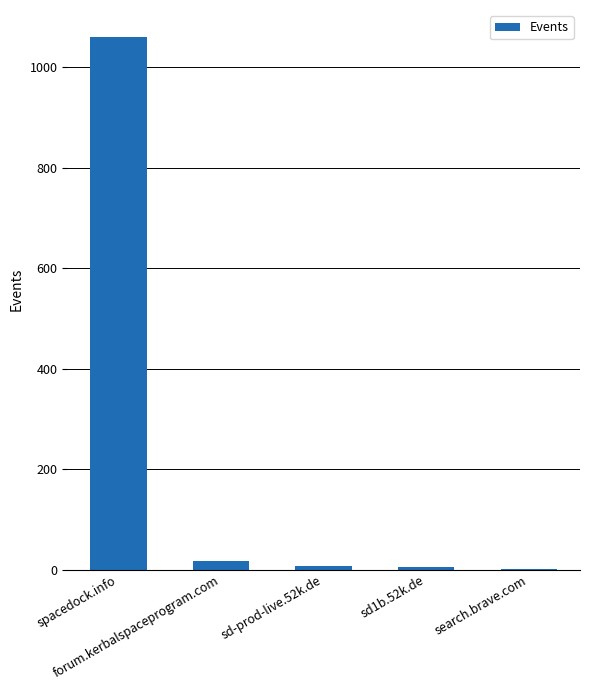

What is the sum of all values?

1088